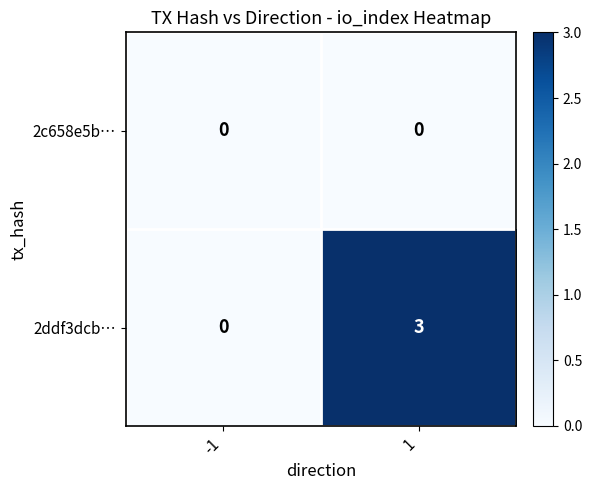

Which series changed the most between -1 and 1?

2ddf3dcb…